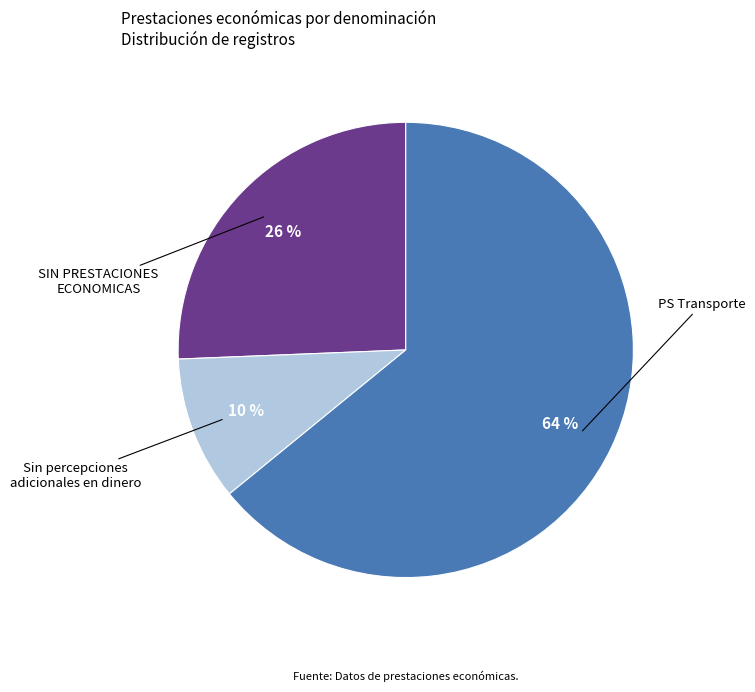

Is there any slice that represents more than half of the pie?

Yes